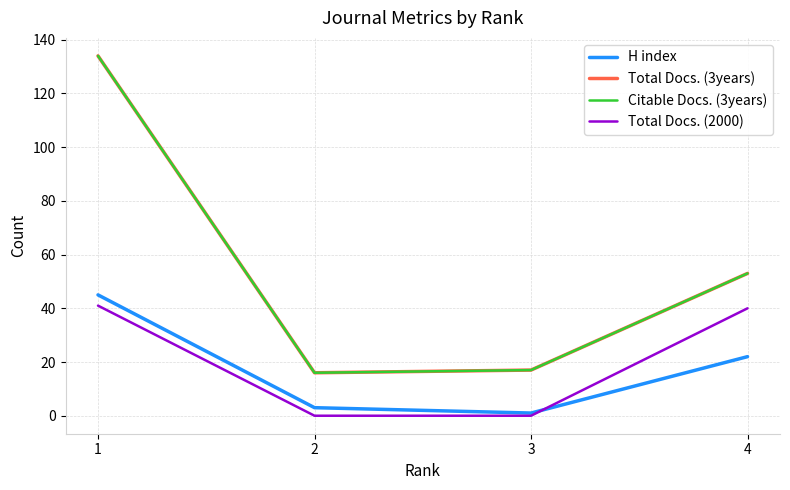

At how many categories does at least one series exceed 82?

1